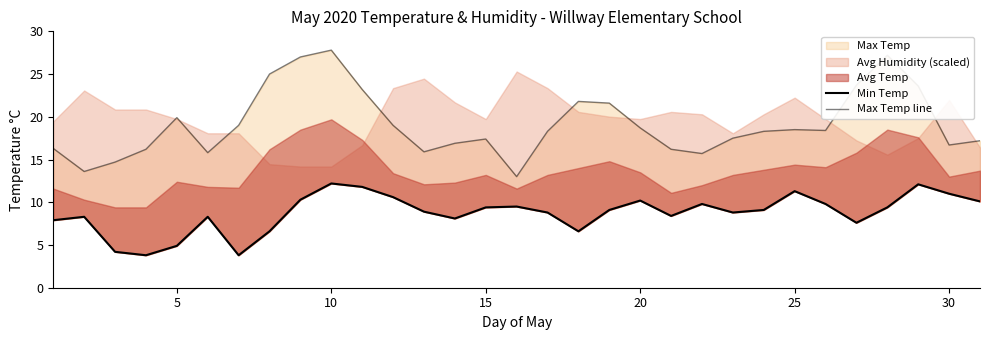

True or false: Max Temp line has a value of 27.4 at 20.

False